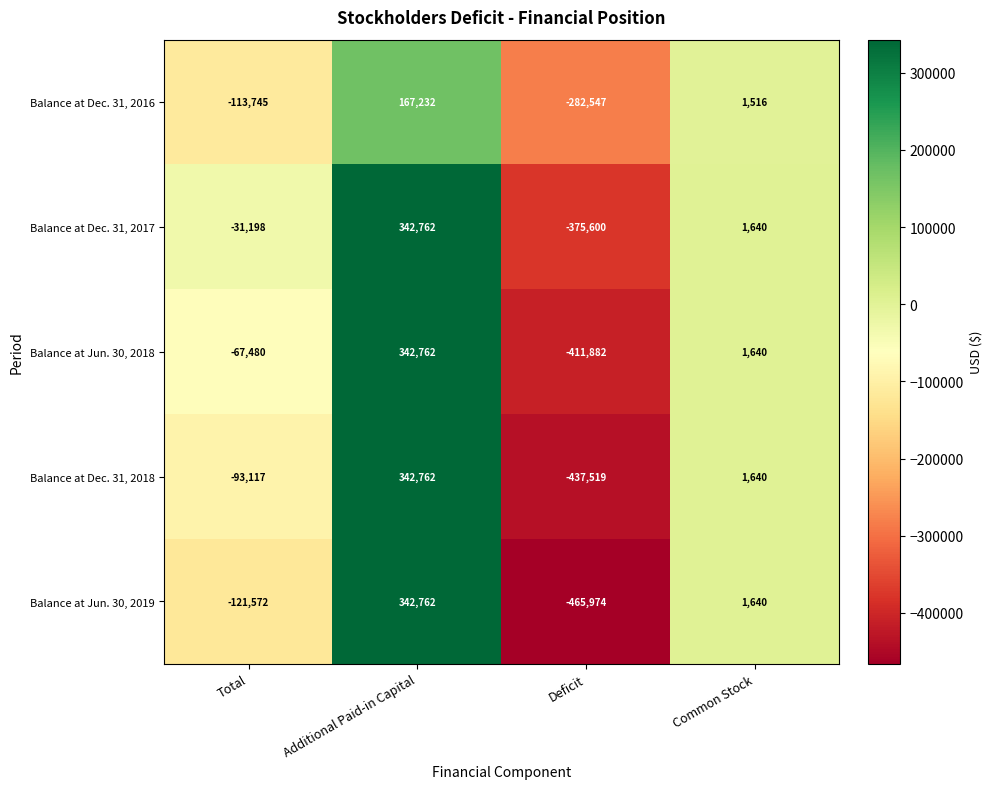

Where does the Balance at Jun. 30, 2019 series first go above 1640?

Additional Paid-in Capital